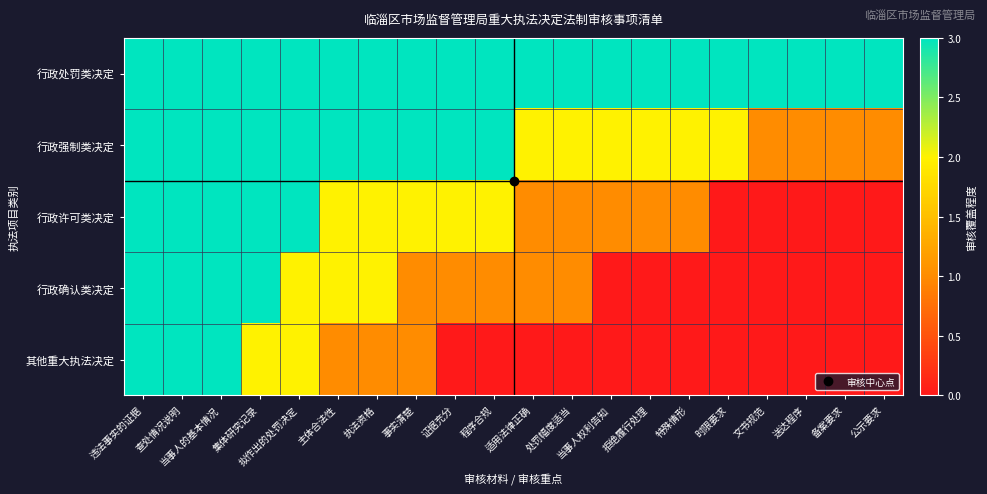

Reading left to right, extract all data points from this chart.

行政处罚类决定: 违法事实的证据=3	查处情况说明=3	当事人的基本情况=3	集体研究记录=3	拟作出的处罚决定=3	主体合法性=3	执法资格=3	事实清楚=3	证据充分=3	程序合规=3	适用法律正确=3	处罚幅度适当=3	当事人权利告知=3	拒绝履行处理=3	特殊情形=3	时限要求=3	文书规范=3	送达程序=3	备案要求=3	公示要求=3
行政强制类决定: 违法事实的证据=3	查处情况说明=3	当事人的基本情况=3	集体研究记录=3	拟作出的处罚决定=3	主体合法性=3	执法资格=3	事实清楚=3	证据充分=3	程序合规=3	适用法律正确=2	处罚幅度适当=2	当事人权利告知=2	拒绝履行处理=2	特殊情形=2	时限要求=2	文书规范=1	送达程序=1	备案要求=1	公示要求=1
行政许可类决定: 违法事实的证据=3	查处情况说明=3	当事人的基本情况=3	集体研究记录=3	拟作出的处罚决定=3	主体合法性=2	执法资格=2	事实清楚=2	证据充分=2	程序合规=2	适用法律正确=1	处罚幅度适当=1	当事人权利告知=1	拒绝履行处理=1	特殊情形=1	时限要求=0	文书规范=0	送达程序=0	备案要求=0	公示要求=0
行政确认类决定: 违法事实的证据=3	查处情况说明=3	当事人的基本情况=3	集体研究记录=3	拟作出的处罚决定=2	主体合法性=2	执法资格=2	事实清楚=1	证据充分=1	程序合规=1	适用法律正确=1	处罚幅度适当=1	当事人权利告知=0	拒绝履行处理=0	特殊情形=0	时限要求=0	文书规范=0	送达程序=0	备案要求=0	公示要求=0
其他重大执法决定: 违法事实的证据=3	查处情况说明=3	当事人的基本情况=3	集体研究记录=2	拟作出的处罚决定=2	主体合法性=1	执法资格=1	事实清楚=1	证据充分=0	程序合规=0	适用法律正确=0	处罚幅度适当=0	当事人权利告知=0	拒绝履行处理=0	特殊情形=0	时限要求=0	文书规范=0	送达程序=0	备案要求=0	公示要求=0